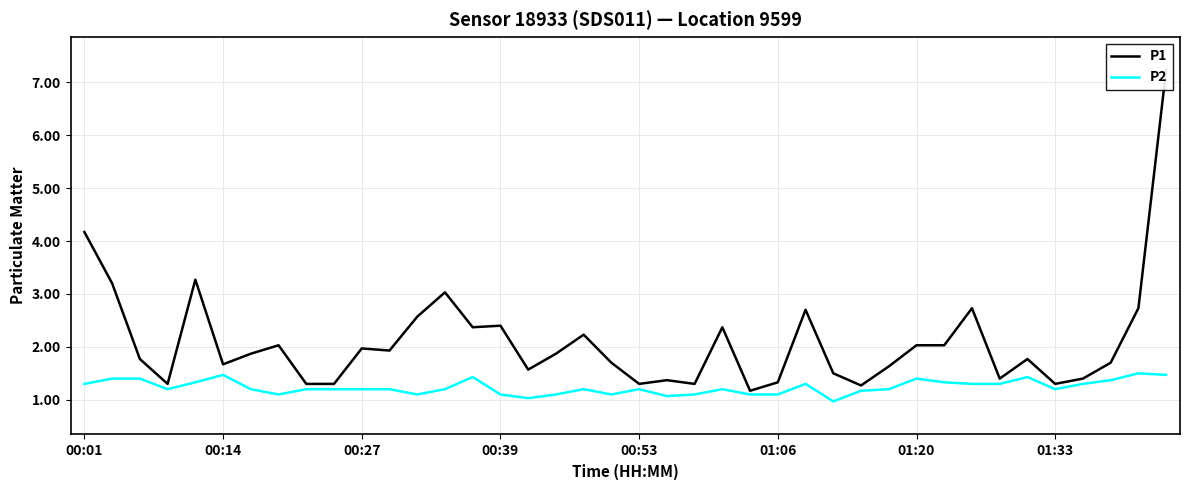

Is it true that P1 equals 1.6 at 29?

True